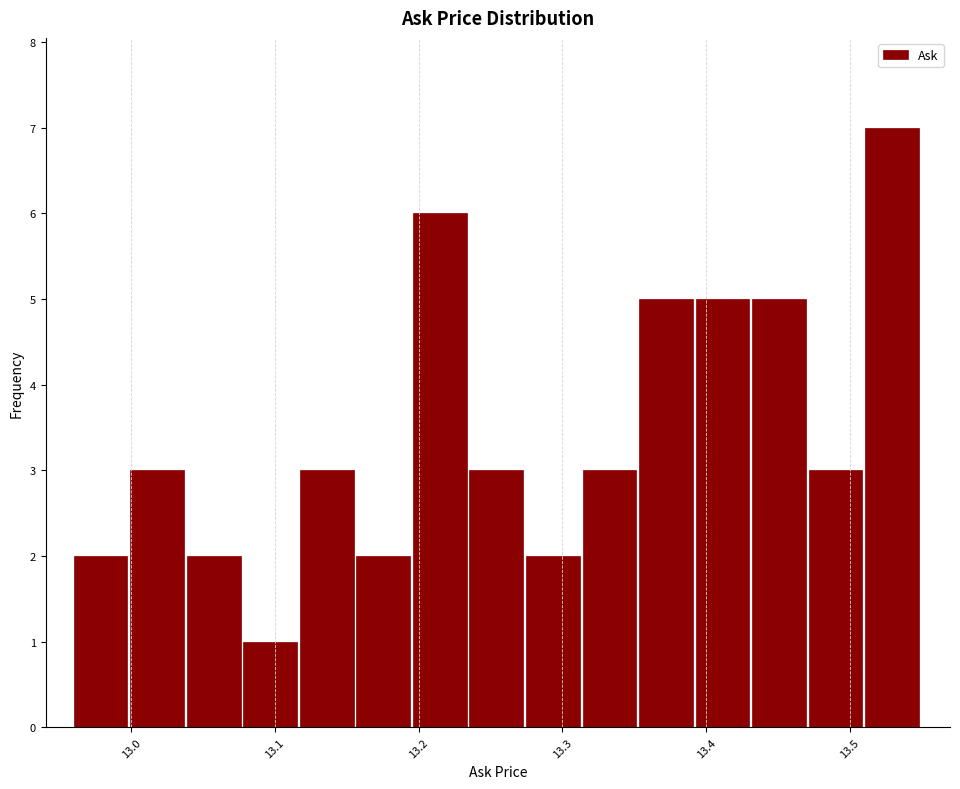

Read against the x-axis, roughly where is the centre of the tallest bar?

13.53